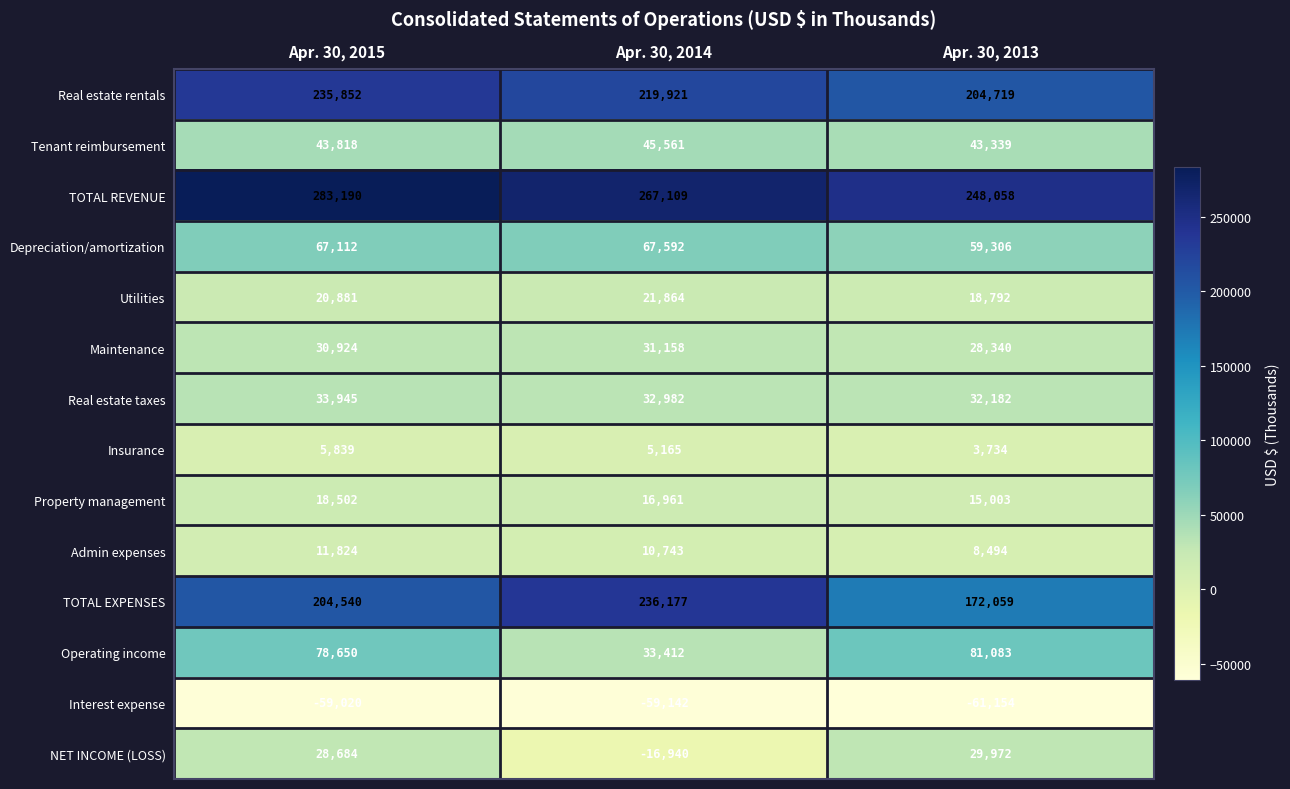

What value does the Real estate rentals series have at Apr. 30, 2015?

235852